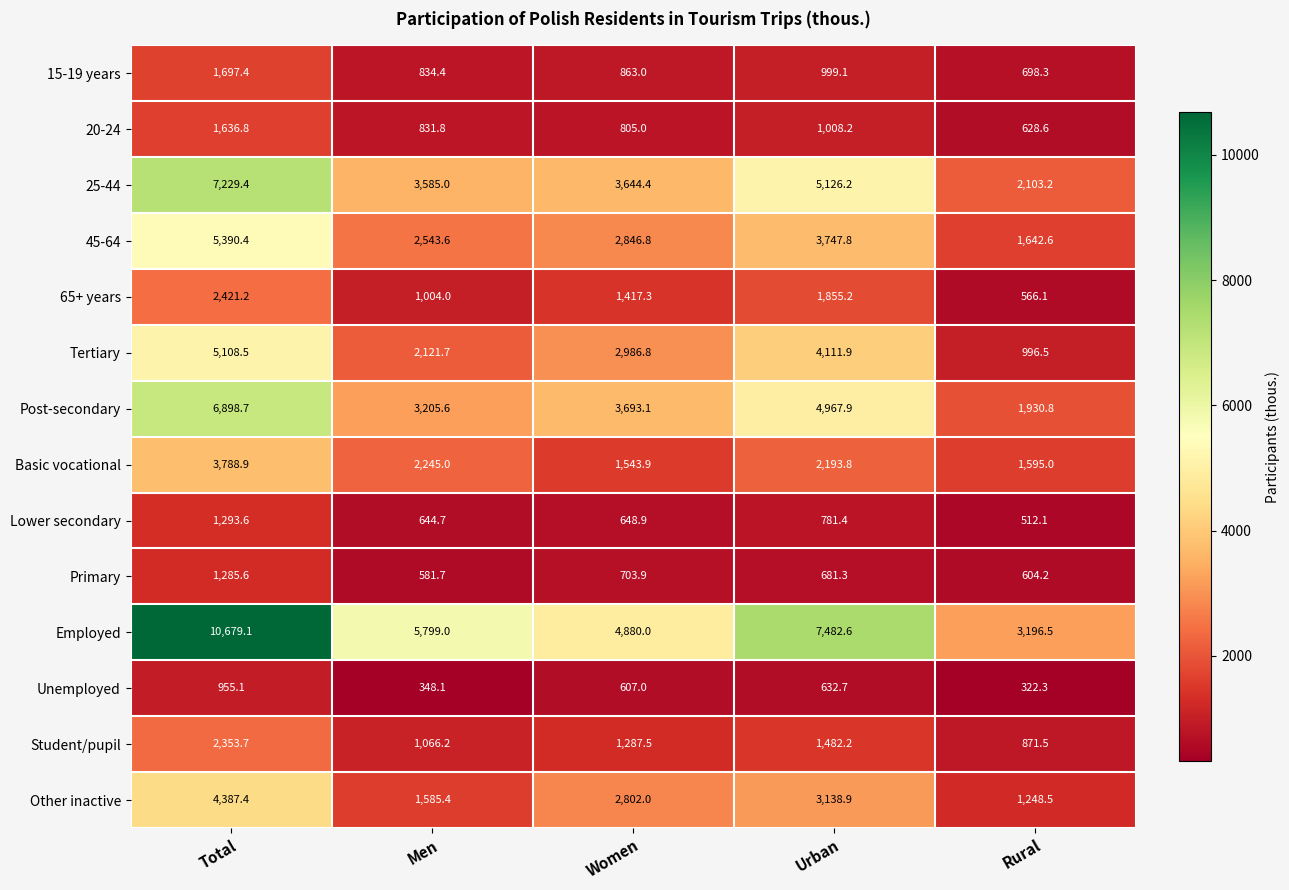

At which category is the sum across all series the highest?

Total